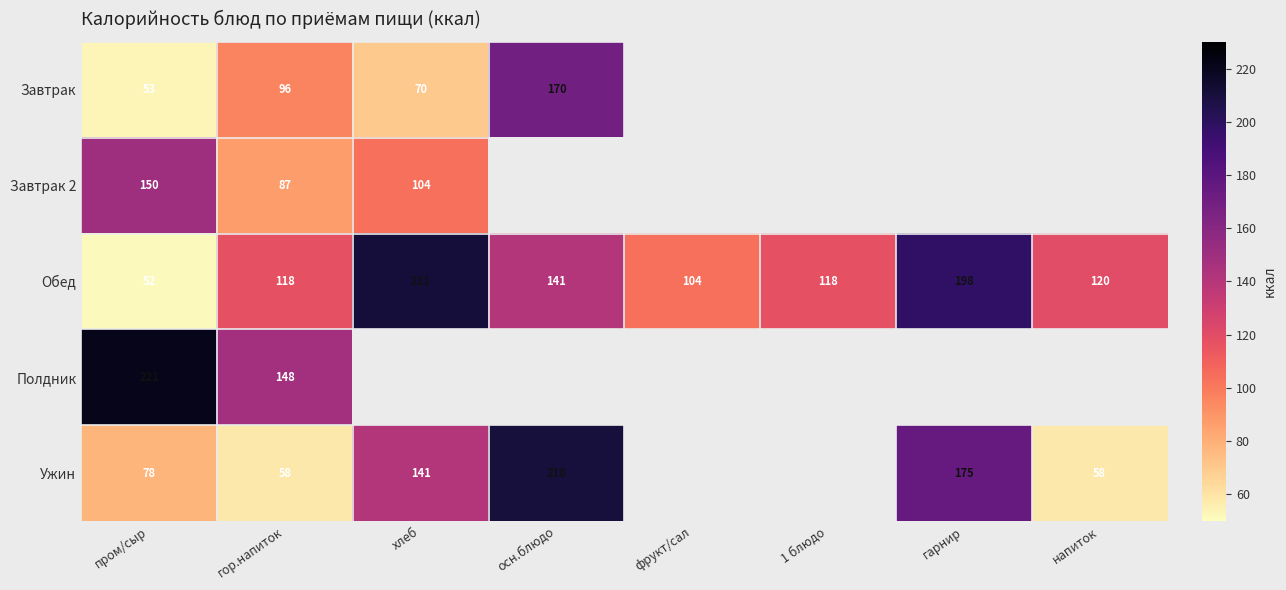

What is the difference between the maximum and minimum values in the Обед series?

159